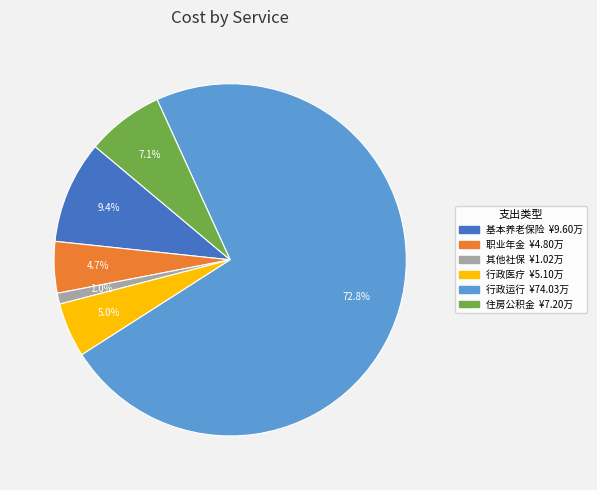

Is there any slice that represents more than half of the pie?

Yes